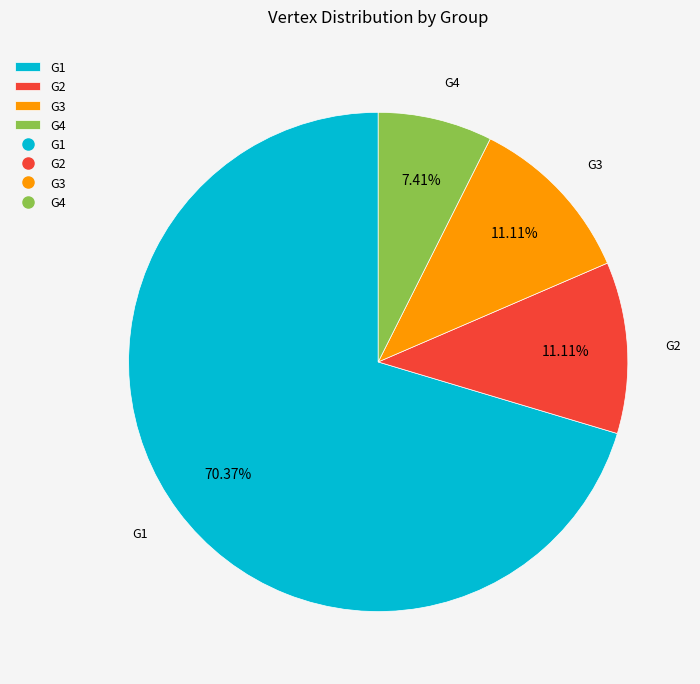

Count the number of slices in the pie.

4